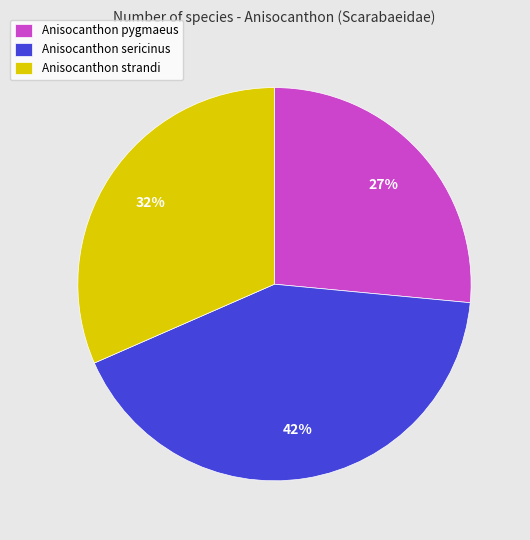

To the nearest percent, what is the difference between the largest and smallest slice percentages?

15%